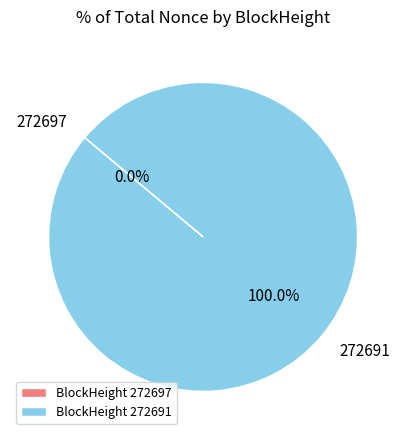

Between 272697 and 272691, which is larger?

272691